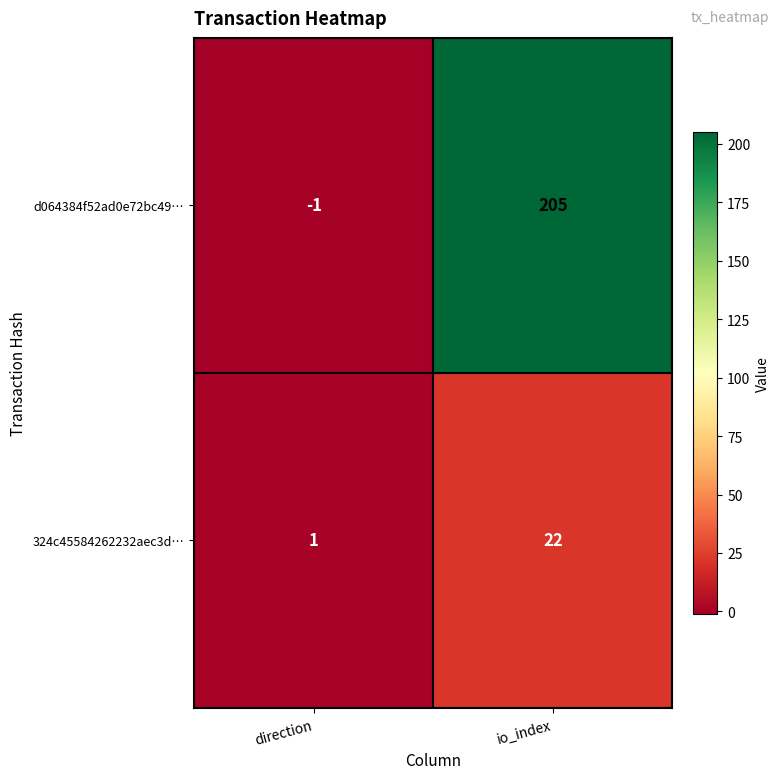

What is the maximum value for d064384f52ad0e72bc49…?

205